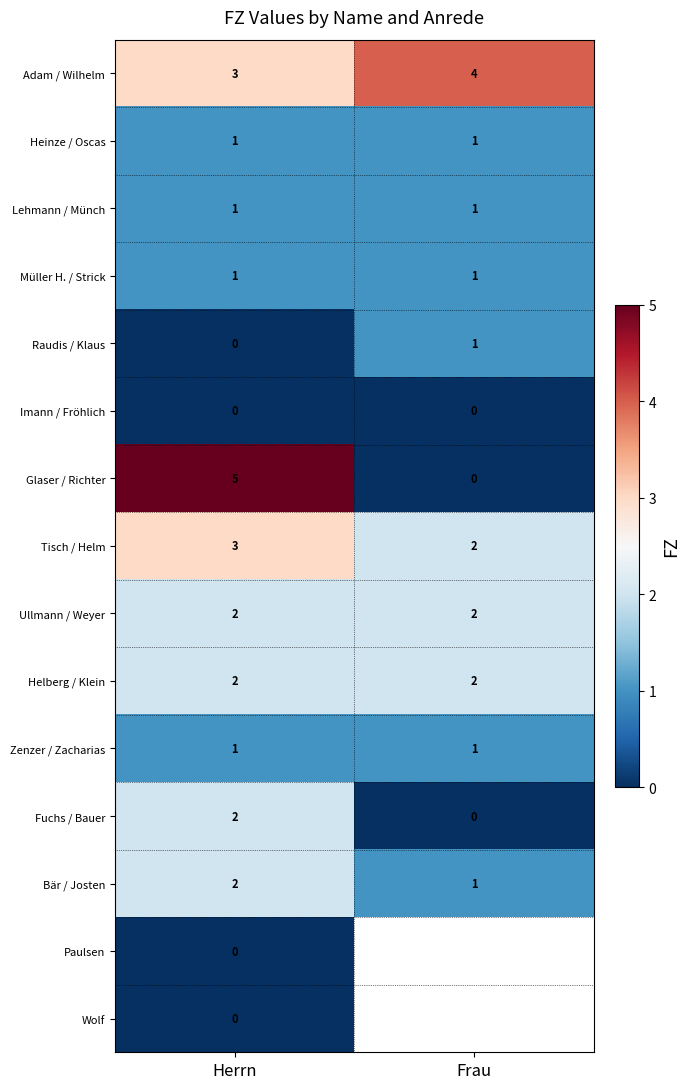

What is the maximum value for Glaser / Richter?

5